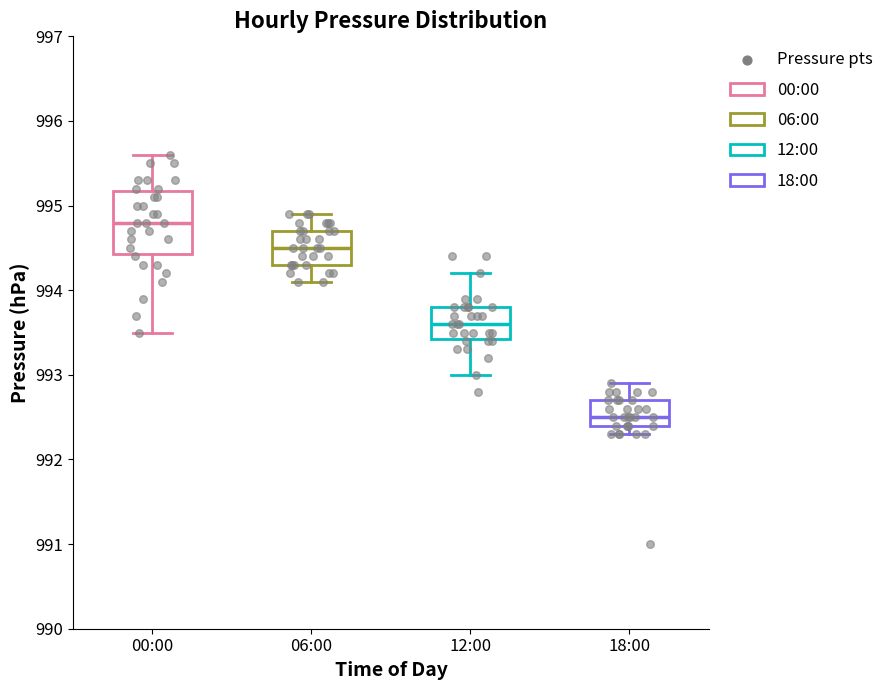

Reading left to right, transcribe this box plot: for each box, give where its median line is, the range the box spans, and where its two whiskers end, as read against the y-axis. The values are not printed on the chart, so give them approximately, as read against the axis.

00:00: median 994.8, box 994.4 to 995.2, whiskers 993.5 to 995.6
06:00: median 994.5, box 994.3 to 994.7, whiskers 994.1 to 994.9
12:00: median 993.6, box 993.4 to 993.8, whiskers 993.0 to 994.2
18:00: median 992.5, box 992.4 to 992.7, whiskers 992.3 to 992.9